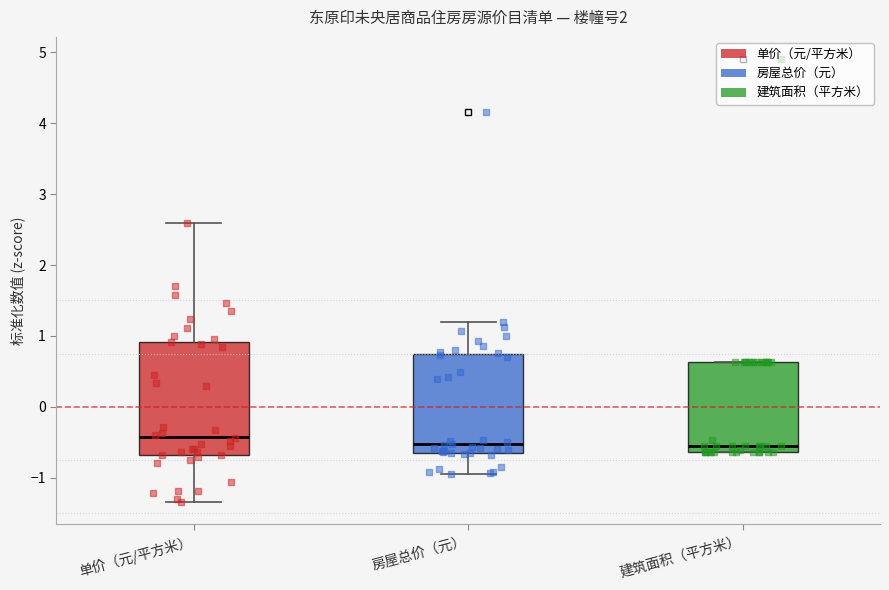

Reading left to right, read every box against the y-axis: the position of its median line, the range the box covers, and the ends of its whiskers. The values are not printed on the chart, so give them approximately, as read against the axis.

单价（元/平方米）: median -0.4, box -0.7 to 0.9, whiskers -1.3 to 2.6
房屋总价（元）: median -0.5, box -0.6 to 0.7, whiskers -0.9 to 1.2
建筑面积（平方米）: median -0.6 (just above the box's lower edge), box -0.6 to 0.6, whiskers -0.6 to 0.6